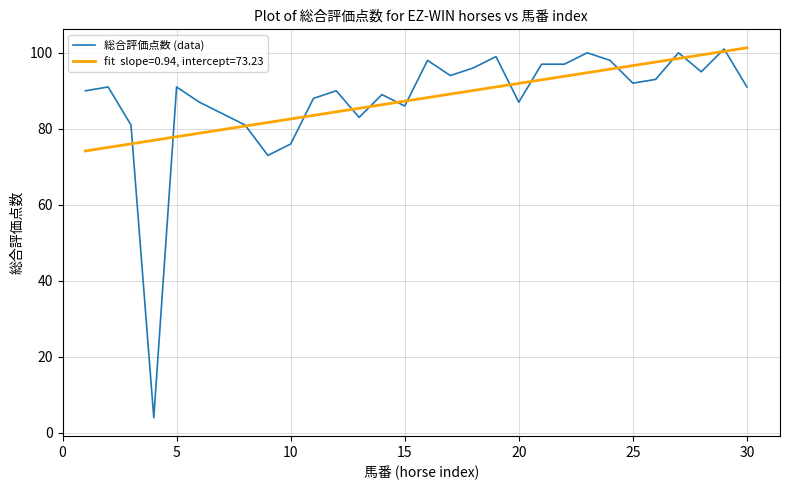

What is the maximum value shown in the chart?

101.3